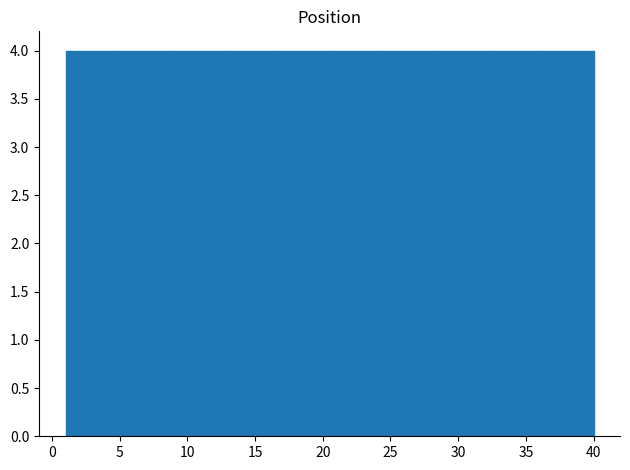

Reading left to right, transcribe this chart: for each bar, give the range it covers on the x-axis and its height. Neither the bar edges nor the heights are printed on the chart, so give them approximately, as read against the axes.

1.0 to 4.9: 4
4.9 to 8.8: 4
8.8 to 12.7: 4
12.7 to 16.6: 4
16.6 to 20.5: 4
20.5 to 24.4: 4
24.4 to 28.3: 4
28.3 to 32.2: 4
32.2 to 36.1: 4
36.1 to 40.0: 4